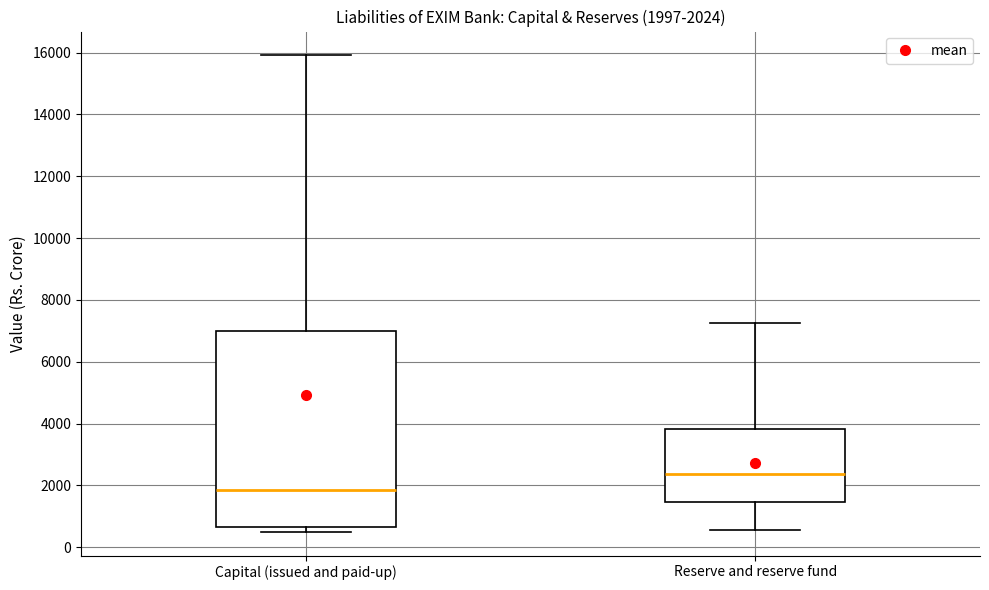

Which box has the lowest median line?

Capital (issued and paid-up)